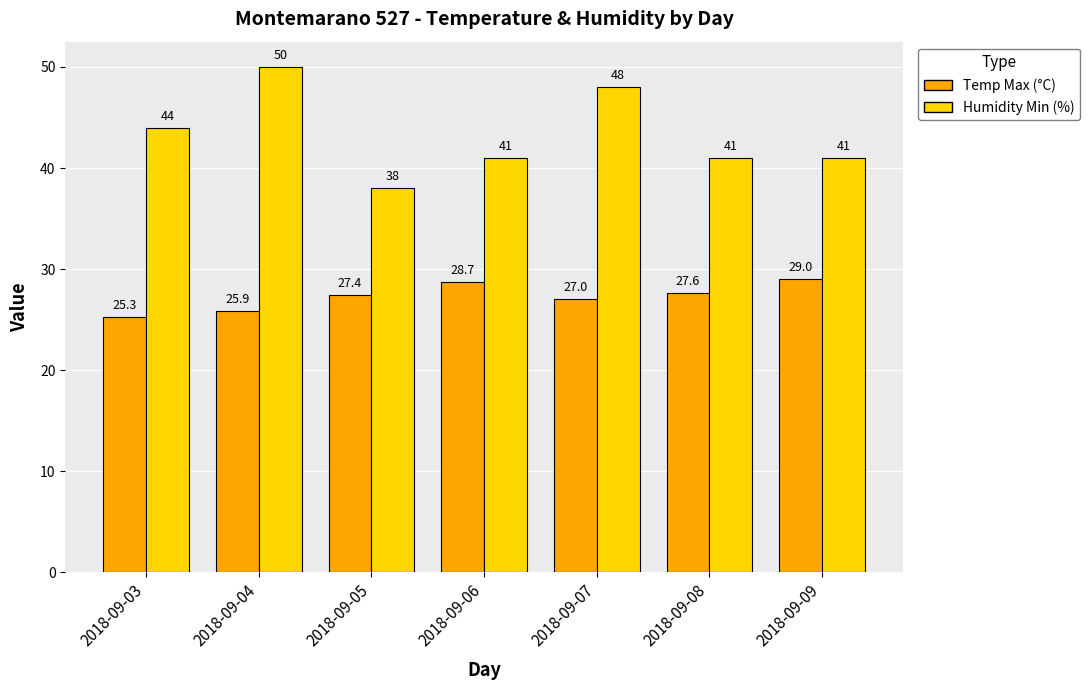

What is the sum of the Temp Max (°C) values at 2018-09-03 and 2018-09-09?

54.3